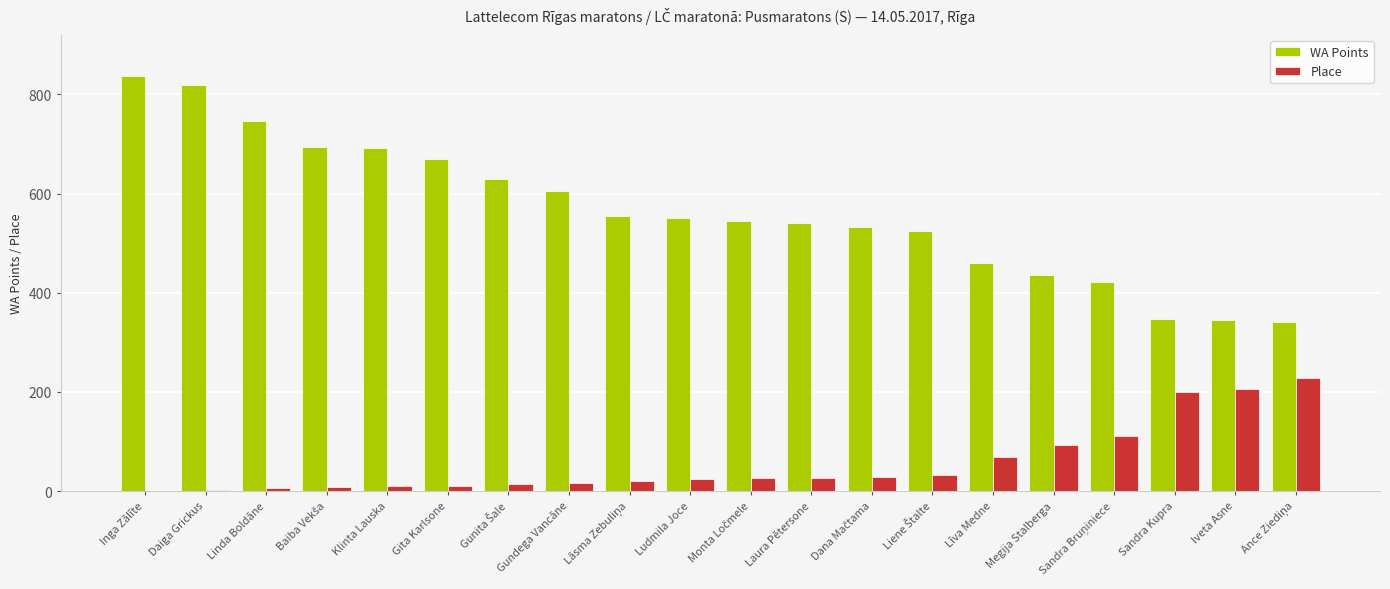

What are all the series names shown in the legend?

WA Points, Place